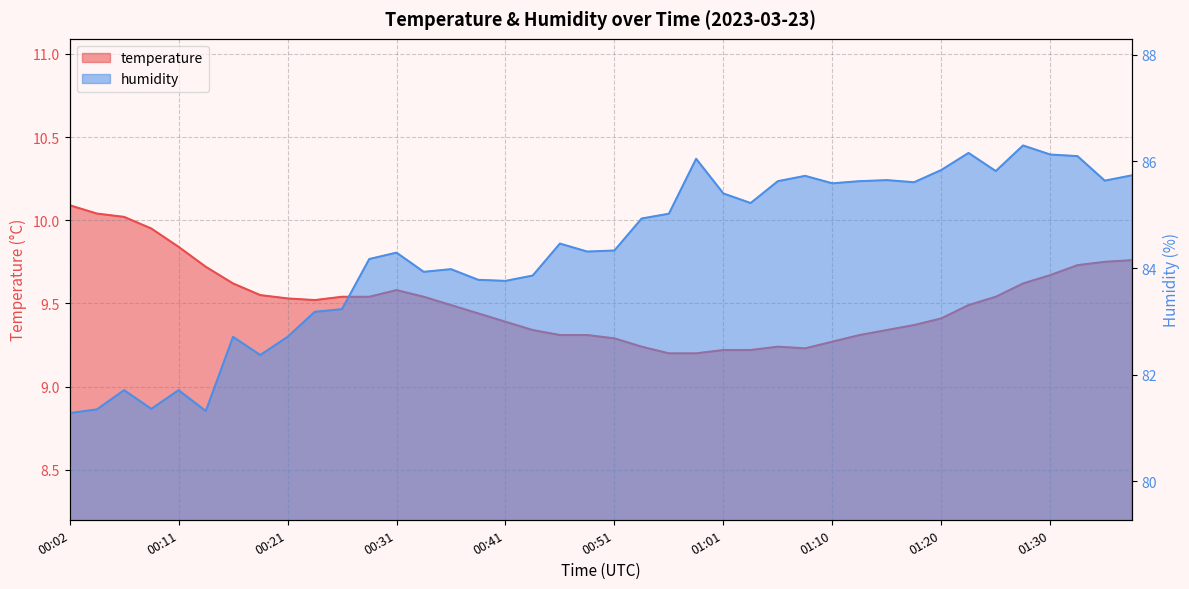

Does the chart display data point markers on the line(s)?

No